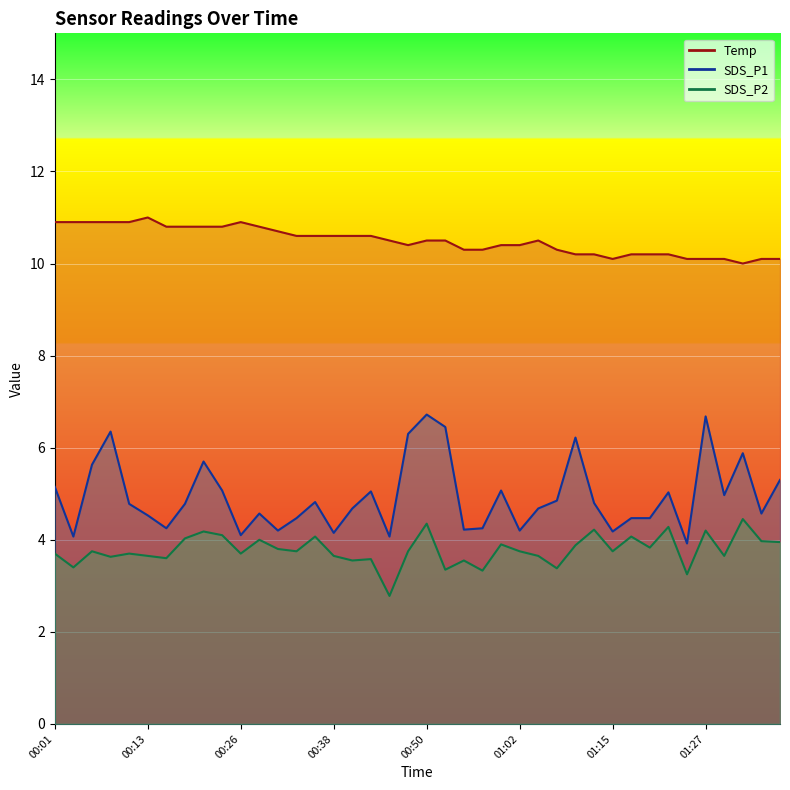

What is the maximum value shown in the chart?

11.0